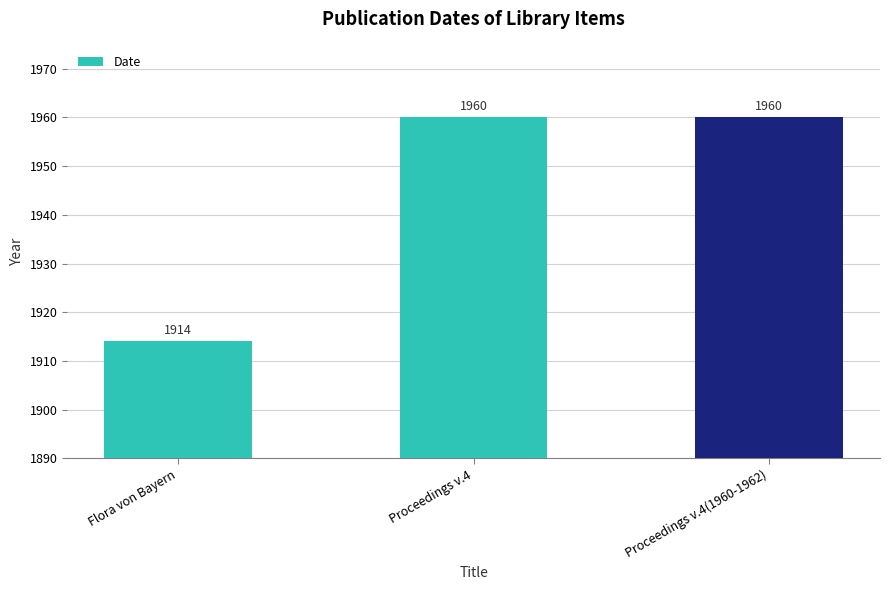

What is the ratio of the value at Proceedings v.4(1960-1962) to the value at Proceedings v.4?

1.0